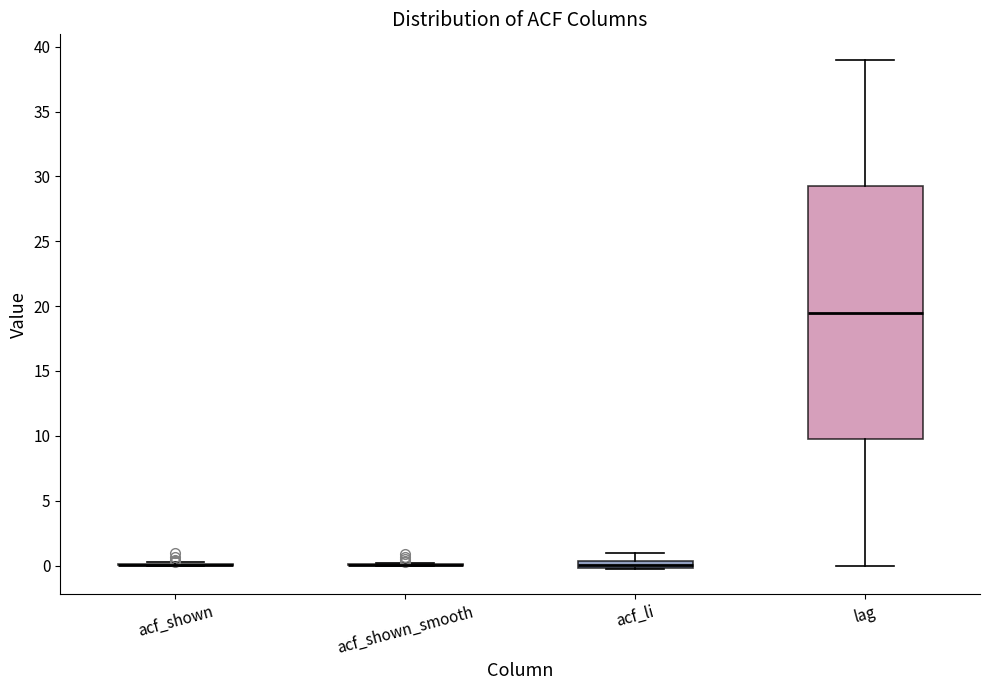

Where is the upper edge of the box for acf_li on the y-axis? The values are not printed on the chart, so give them approximately, as read against the axis.

0.5